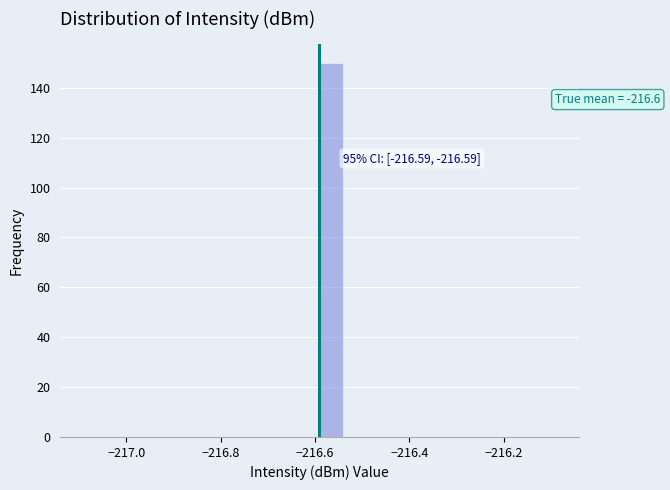

Around what value on the x-axis is the tallest bar? Give the approximate position of its centre, as read against the axis.

-216.56